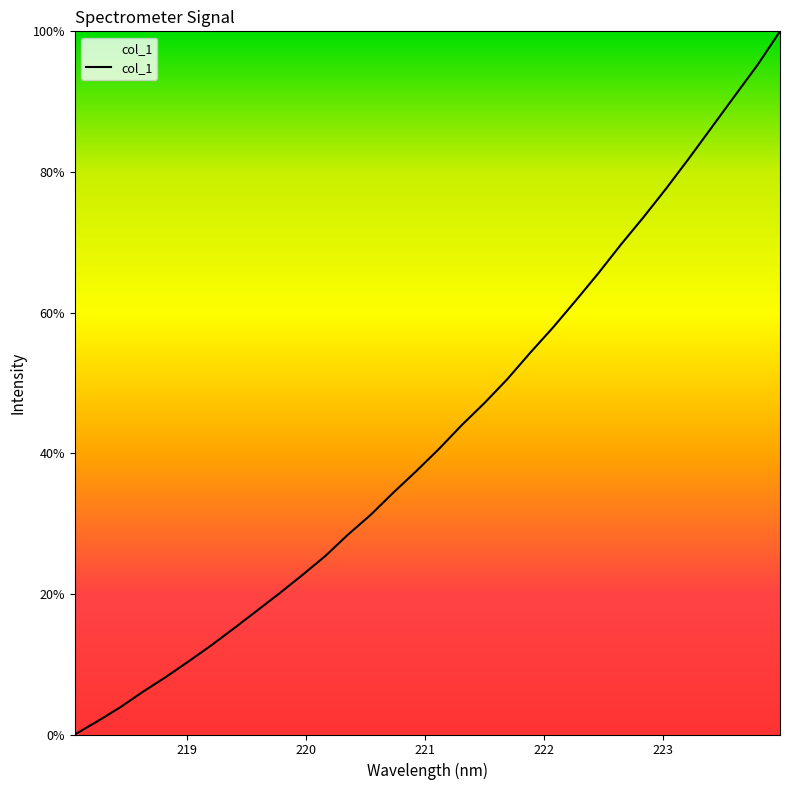

What is the maximum value shown in the chart?

100.0